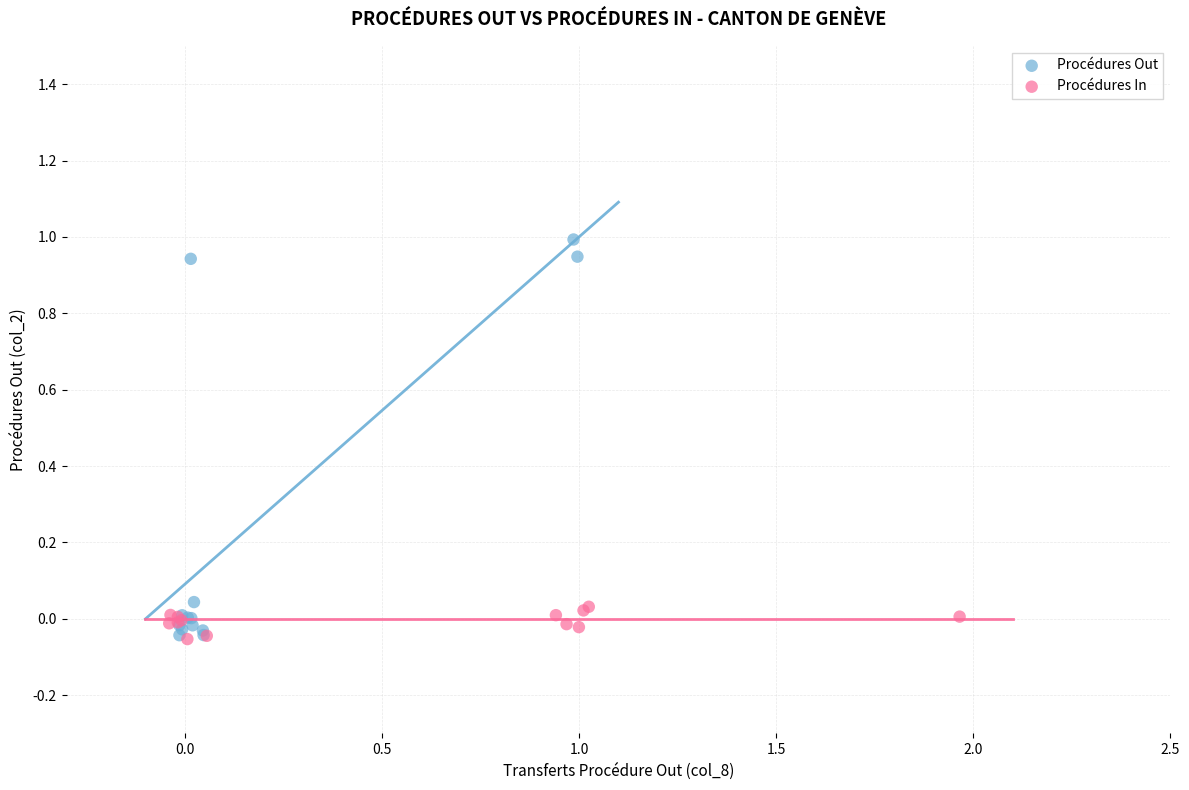

Which series contains the highest Y value?

Procédures Out